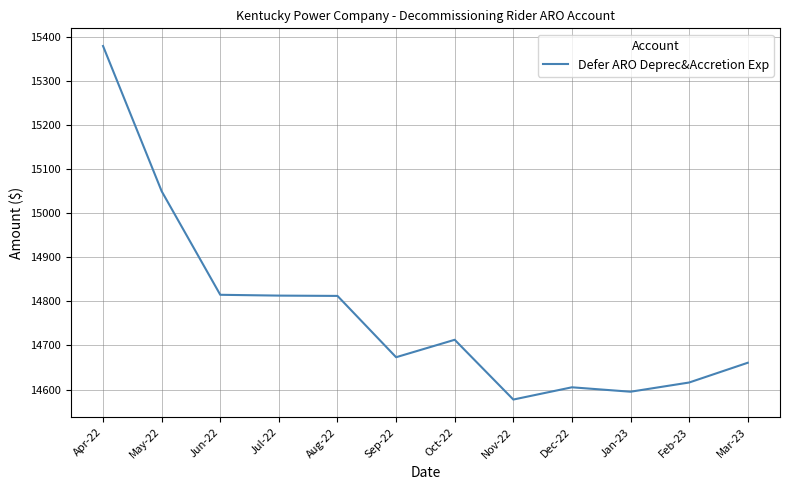

What position from the left is Dec-22?

9